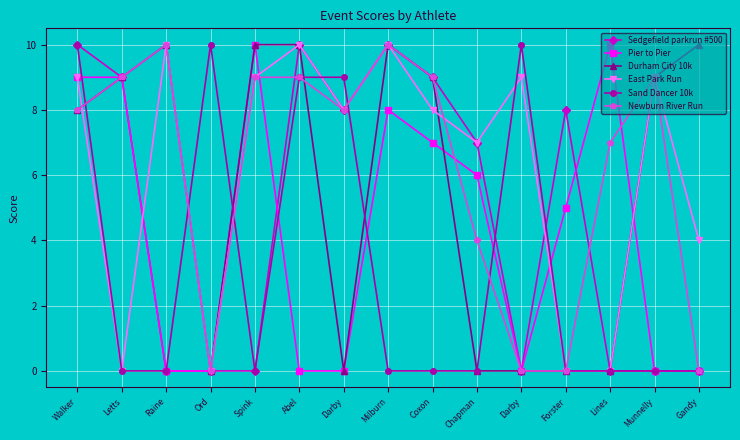

Which category has the highest value in the Sand Dancer 10k series?

Walker